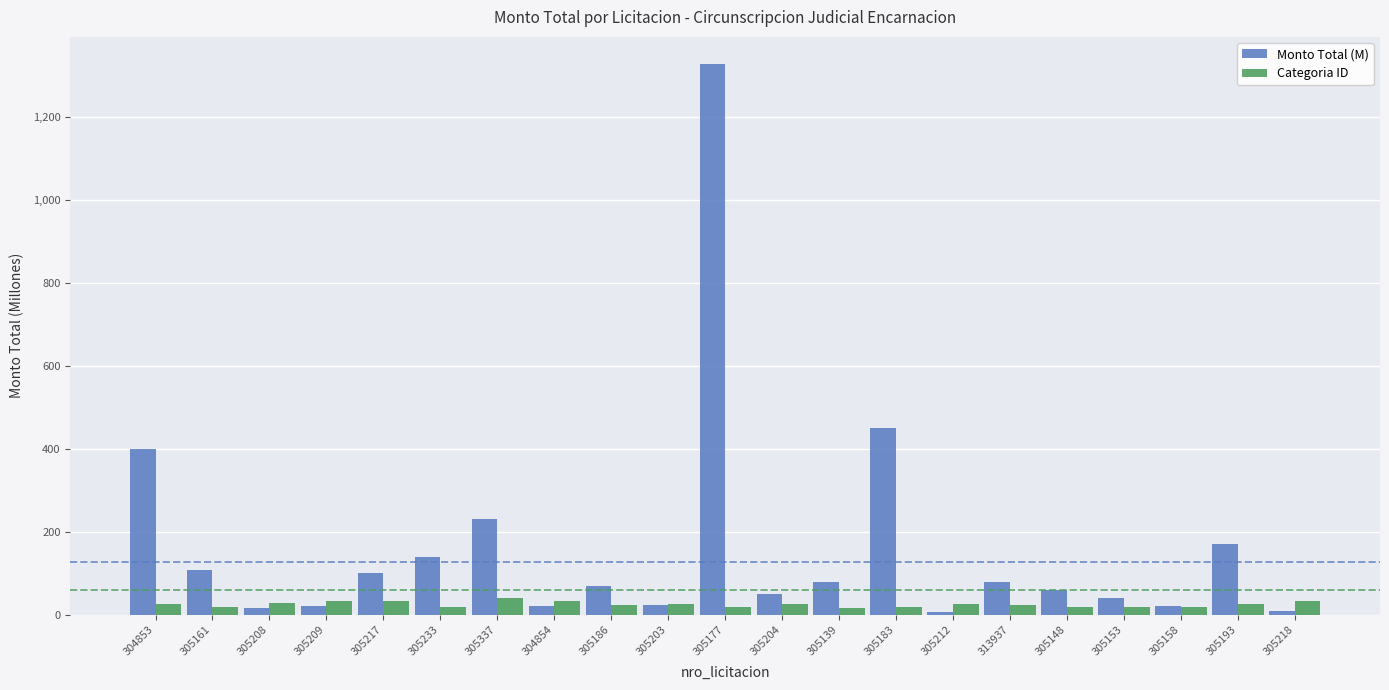

Rank the series by their maximum value, from lowest to highest.

Categoria ID, Monto Total (M)